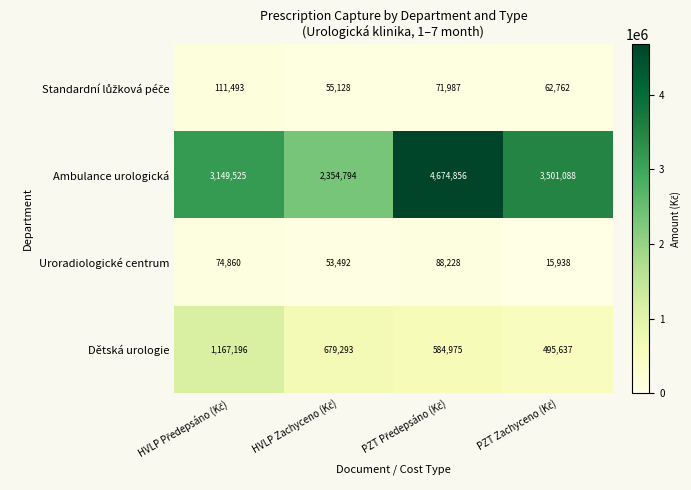

What is the difference between the second highest and second lowest values in the Ambulance urologická series?

351563